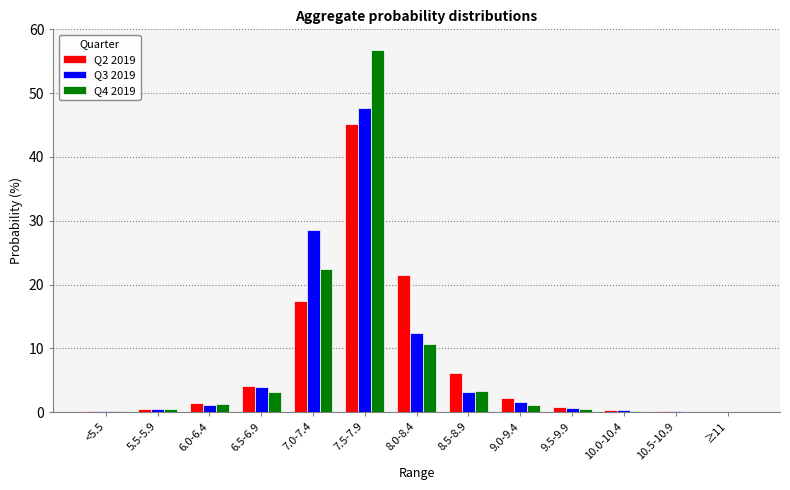

What is the sum of all Q2 2019 values?

100.0